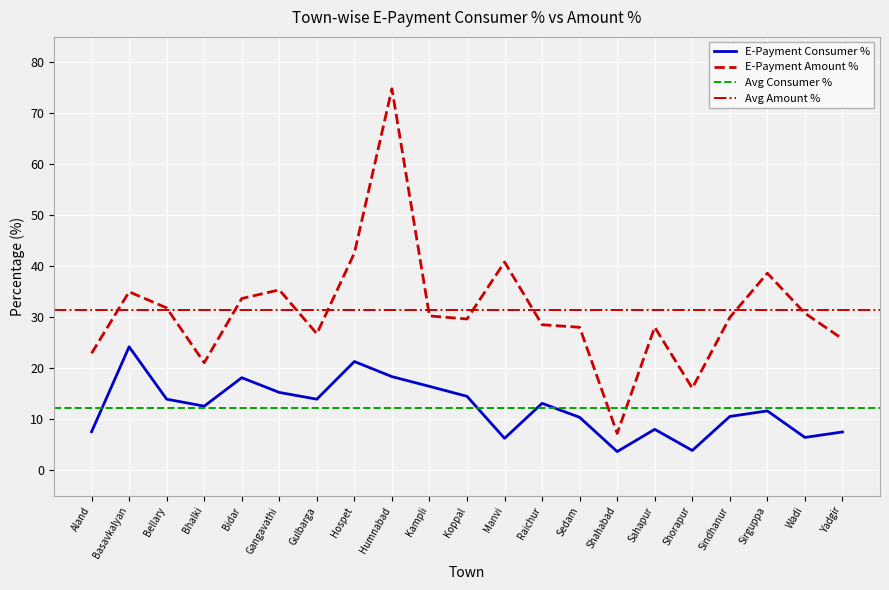

The value of E-Payment Amount % at Bidar is 33.7. True or false?

True